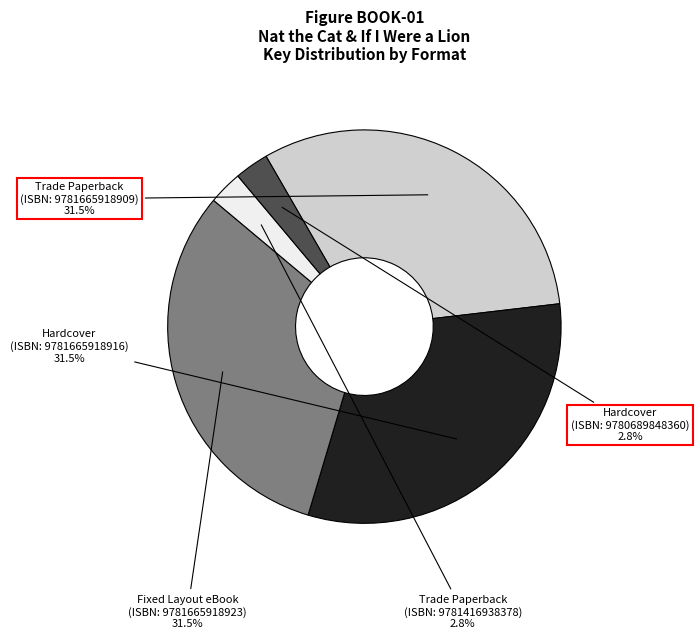

Is there a majority slice in this chart?

No